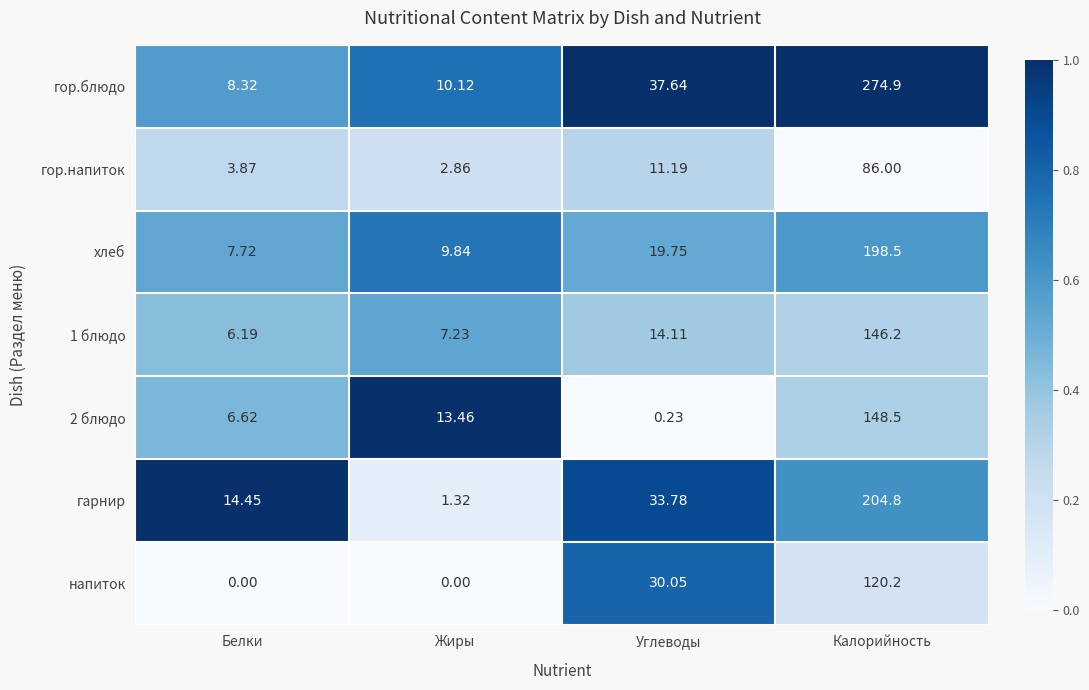

Which series changed the most between Жиры and Углеводы?

гарнир